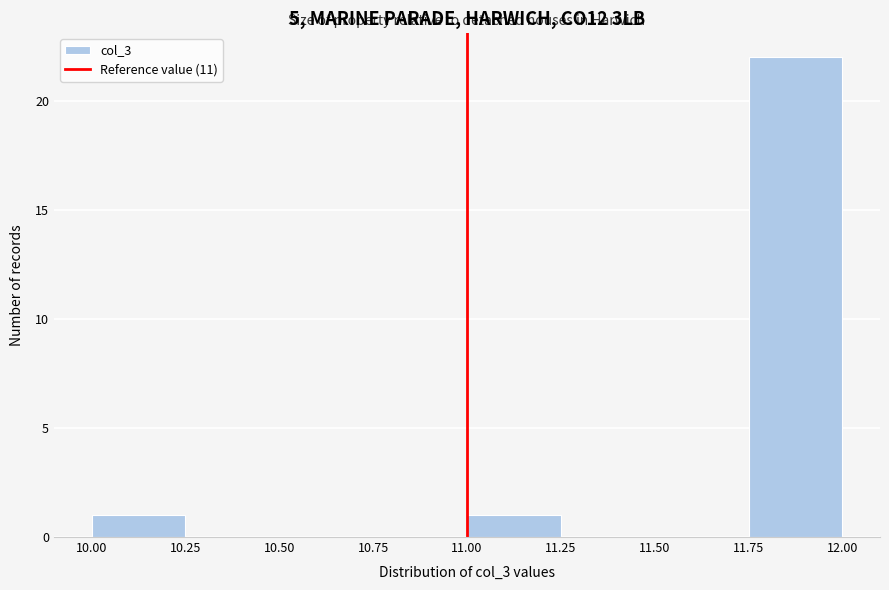

What is the height of the bar covering 11.75 to 12.00 on the x-axis? The values are not printed on the chart, so give them approximately, as read against the axis.

22